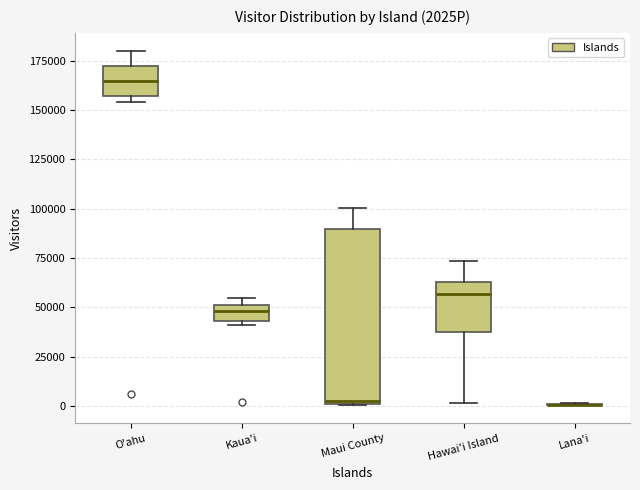

Which box is the tallest, from its lower edge to its upper edge?

Maui County